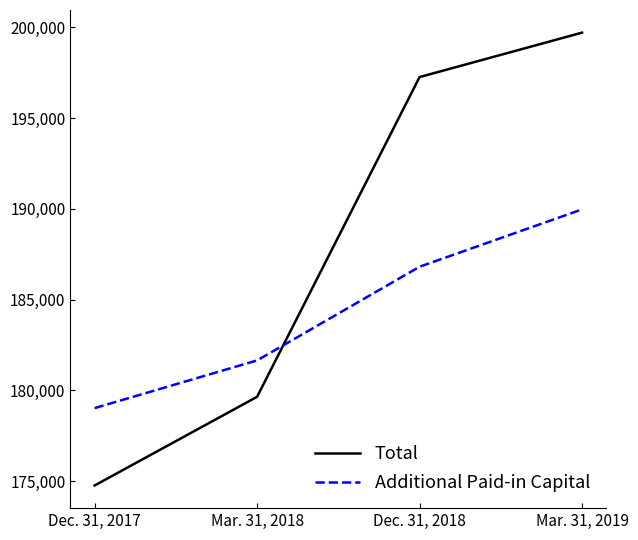

Which category has the highest value across all series?

Mar. 31, 2019